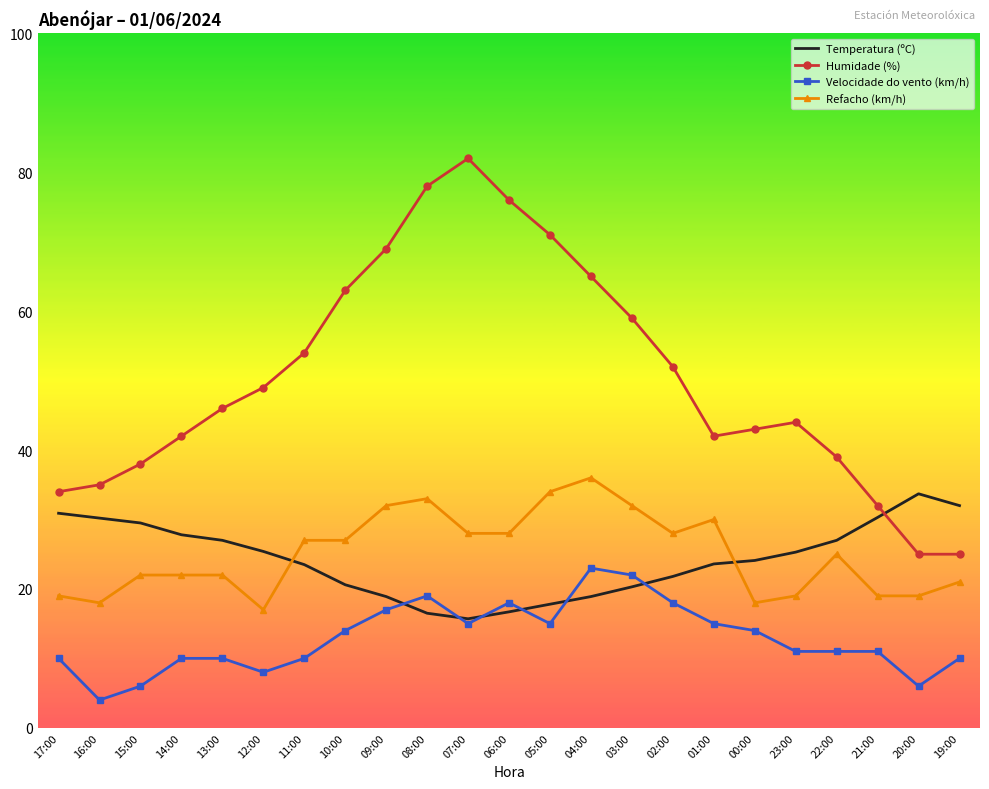

What is the total value across all series at 09:00?

136.9